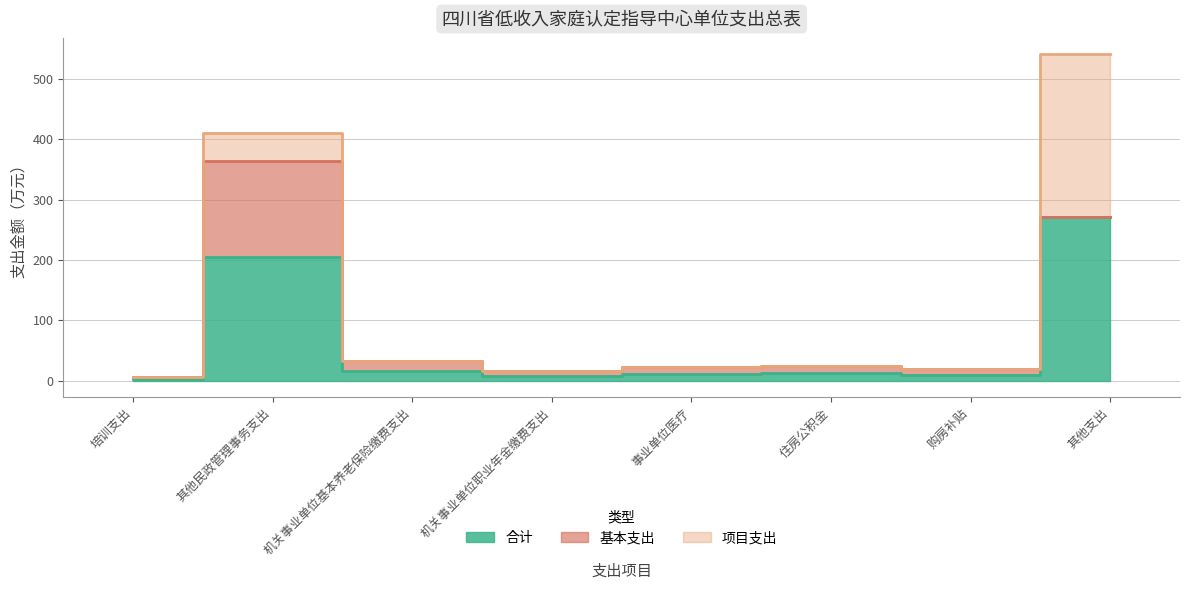

What position from the right is 购房补贴?

2